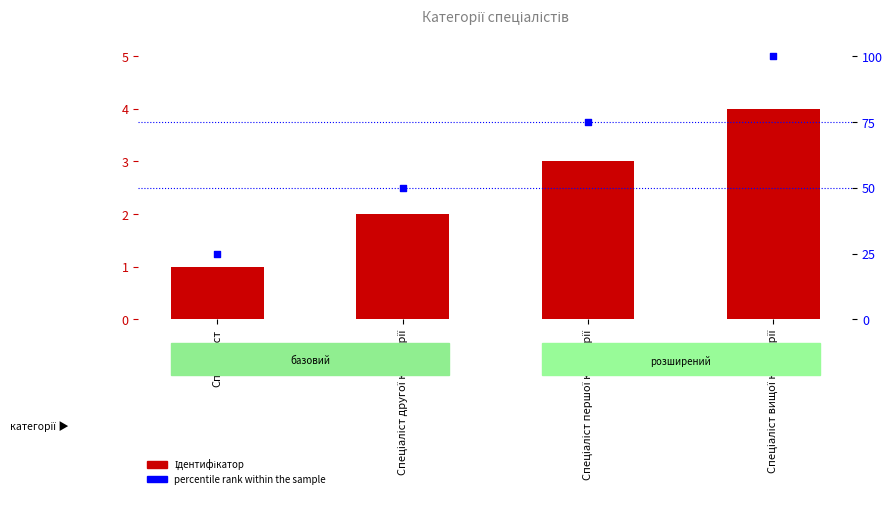

Which series contains the highest Y value?

percentile rank within the sample